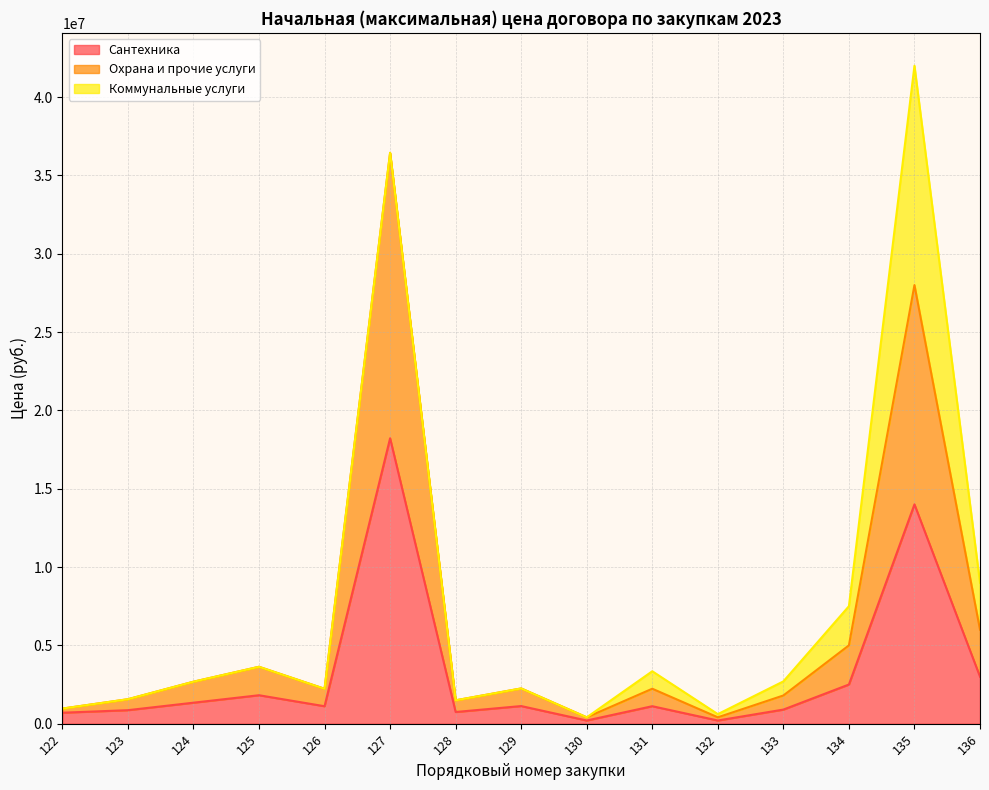

At which label does Охрана и прочие услуги reach its peak?

127